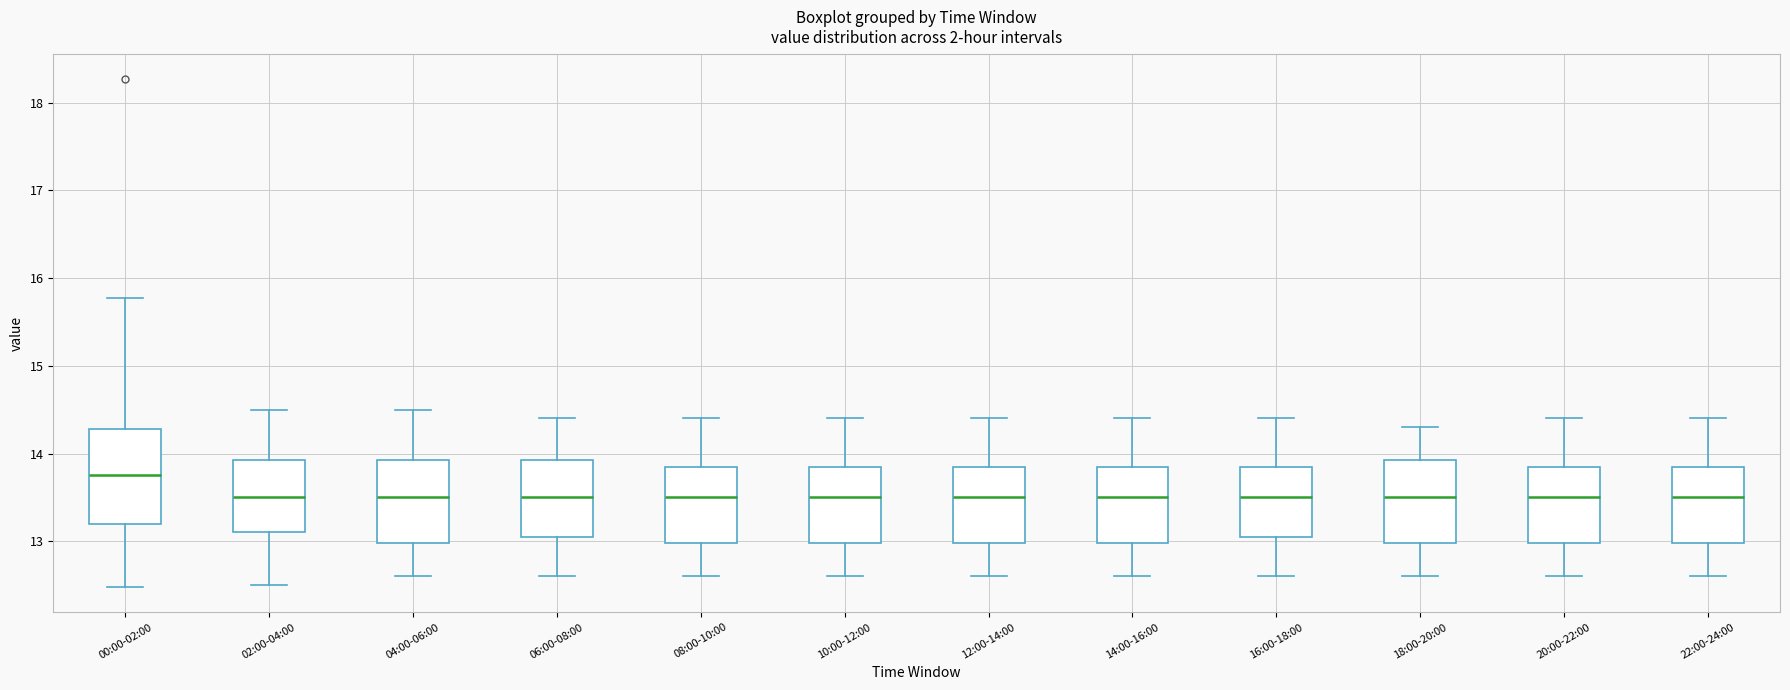

Reading left to right, transcribe this box plot: for each box, give where its median line is, the range the box spans, and where its two whiskers end, as read against the y-axis. The values are not printed on the chart, so give them approximately, as read against the axis.

00:00-02:00: median 13.8, box 13.2 to 14.3, whiskers 12.5 to 15.8
02:00-04:00: median 13.5, box 13.1 to 13.9, whiskers 12.5 to 14.5
04:00-06:00: median 13.5, box 13.0 to 13.9, whiskers 12.6 to 14.5
06:00-08:00: median 13.5, box 13.1 to 13.9, whiskers 12.6 to 14.4
08:00-10:00: median 13.5, box 13.0 to 13.9, whiskers 12.6 to 14.4
10:00-12:00: median 13.5, box 13.0 to 13.9, whiskers 12.6 to 14.4
12:00-14:00: median 13.5, box 13.0 to 13.9, whiskers 12.6 to 14.4
14:00-16:00: median 13.5, box 13.0 to 13.9, whiskers 12.6 to 14.4
16:00-18:00: median 13.5, box 13.1 to 13.9, whiskers 12.6 to 14.4
18:00-20:00: median 13.5, box 13.0 to 13.9, whiskers 12.6 to 14.3
20:00-22:00: median 13.5, box 13.0 to 13.9, whiskers 12.6 to 14.4
22:00-24:00: median 13.5, box 13.0 to 13.9, whiskers 12.6 to 14.4